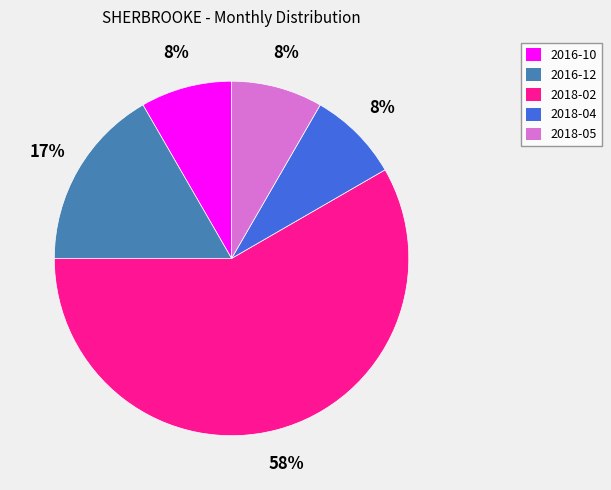

Combined, do 2016-10 and 2018-02 account for over 50%?

Yes